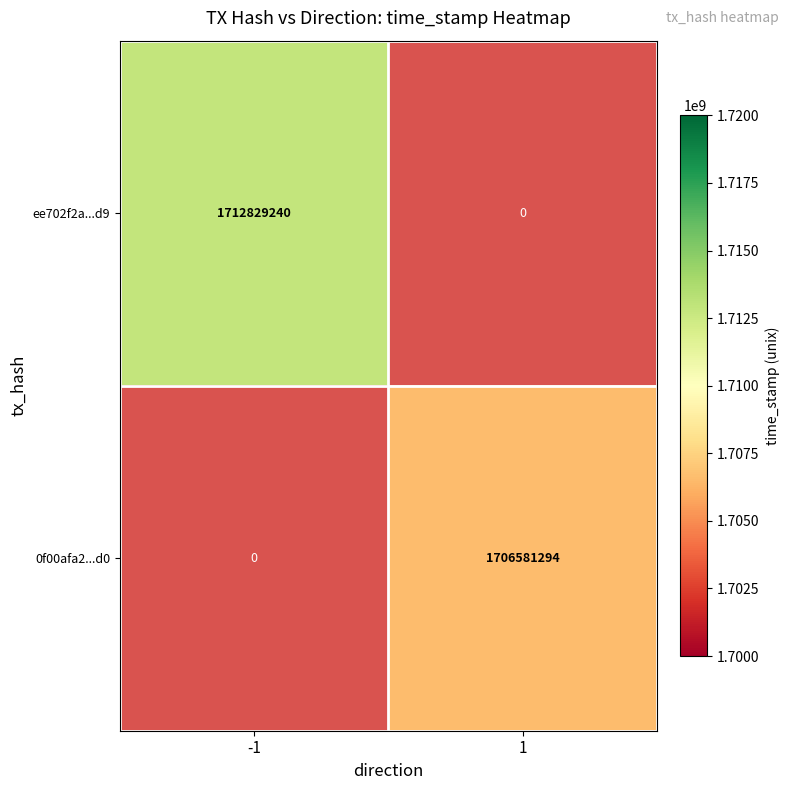

At how many categories does at least one series exceed 1708612478?

1